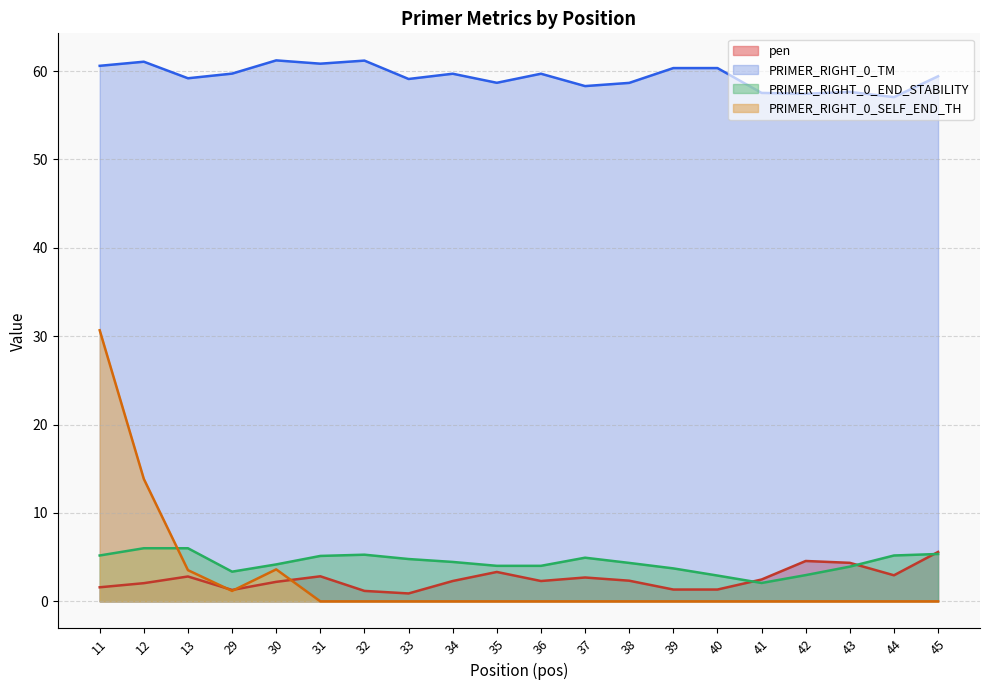

Reading right to left, transcribe all the data shown in this chart.

pen: 45=5.6	44=2.9	43=4.4	42=4.6	41=2.5	40=1.3	39=1.3	38=2.3	37=2.7	36=2.3	35=3.3	34=2.3	33=0.9	32=1.2	31=2.8	30=2.2	29=1.3	13=2.8	12=2.1	11=1.6
PRIMER_RIGHT_0_TM: 45=59.4	44=57.1	43=57.6	42=57.4	41=57.5	40=60.3	39=60.3	38=58.7	37=58.3	36=59.7	35=58.7	34=59.7	33=59.1	32=61.2	31=60.8	30=61.2	29=59.7	13=59.2	12=61.1	11=60.6
PRIMER_RIGHT_0_END_STABILITY: 45=5.4	44=5.2	43=3.9	42=3.0	41=2.1	40=2.9	39=3.7	38=4.3	37=4.9	36=4.0	35=4.0	34=4.5	33=4.8	32=5.3	31=5.1	30=4.2	29=3.4	13=6.0	12=6.0	11=5.2
PRIMER_RIGHT_0_SELF_END_TH: 45=0.0	44=0.0	43=0.0	42=0.0	41=0.0	40=0.0	39=0.0	38=0.0	37=0.0	36=0.0	35=0.0	34=0.0	33=0.0	32=0.0	31=0.0	30=3.6	29=1.2	13=3.5	12=13.8	11=30.7